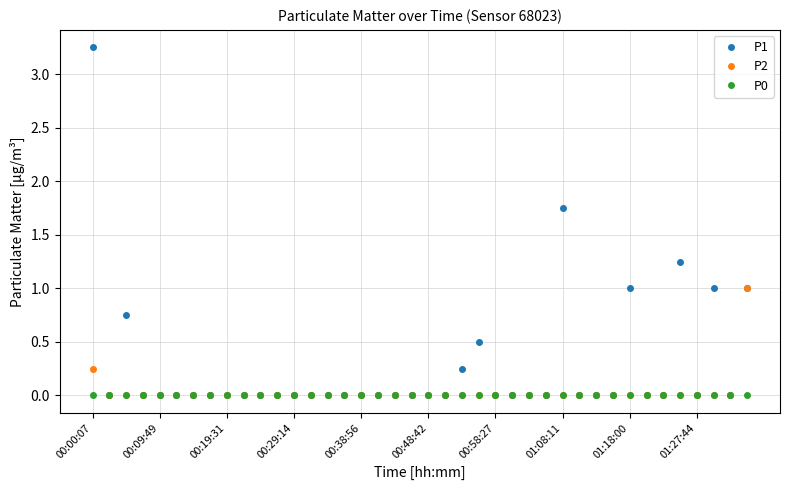

Rank the series by their maximum value, from highest to lowest.

P1, P2, P0